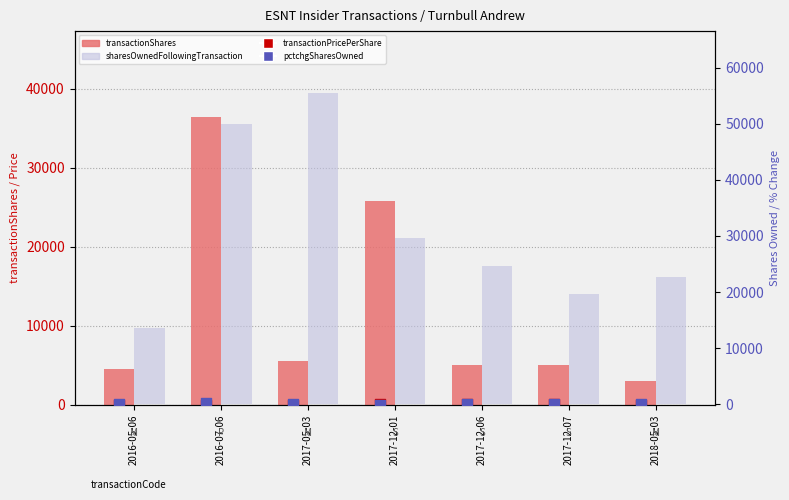

What is the total value across all series at 2017-12-07?

24622.0